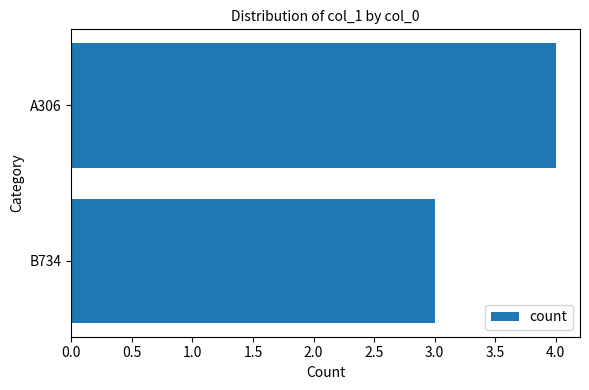

Reading bottom to top, what are all the values shown in this chart?

3	4